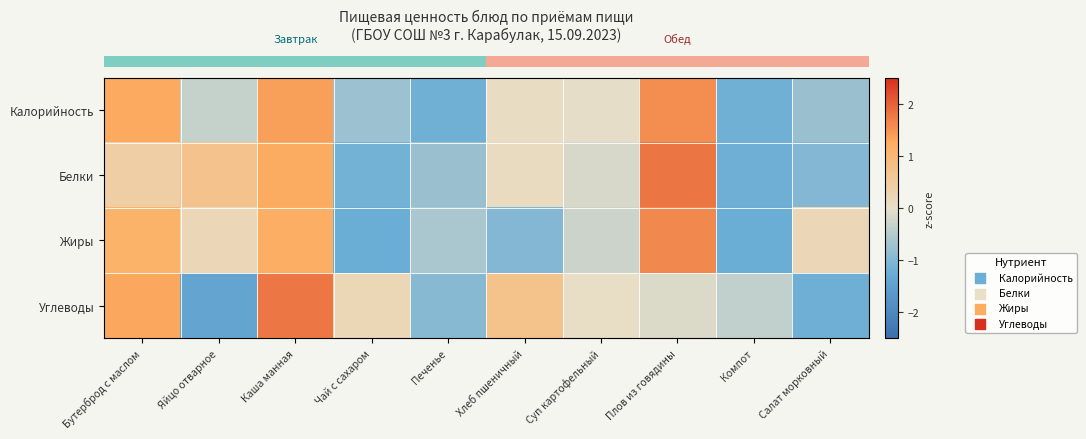

Between Чай с сахаром and Салат морковный, which is larger?

Чай с сахаром